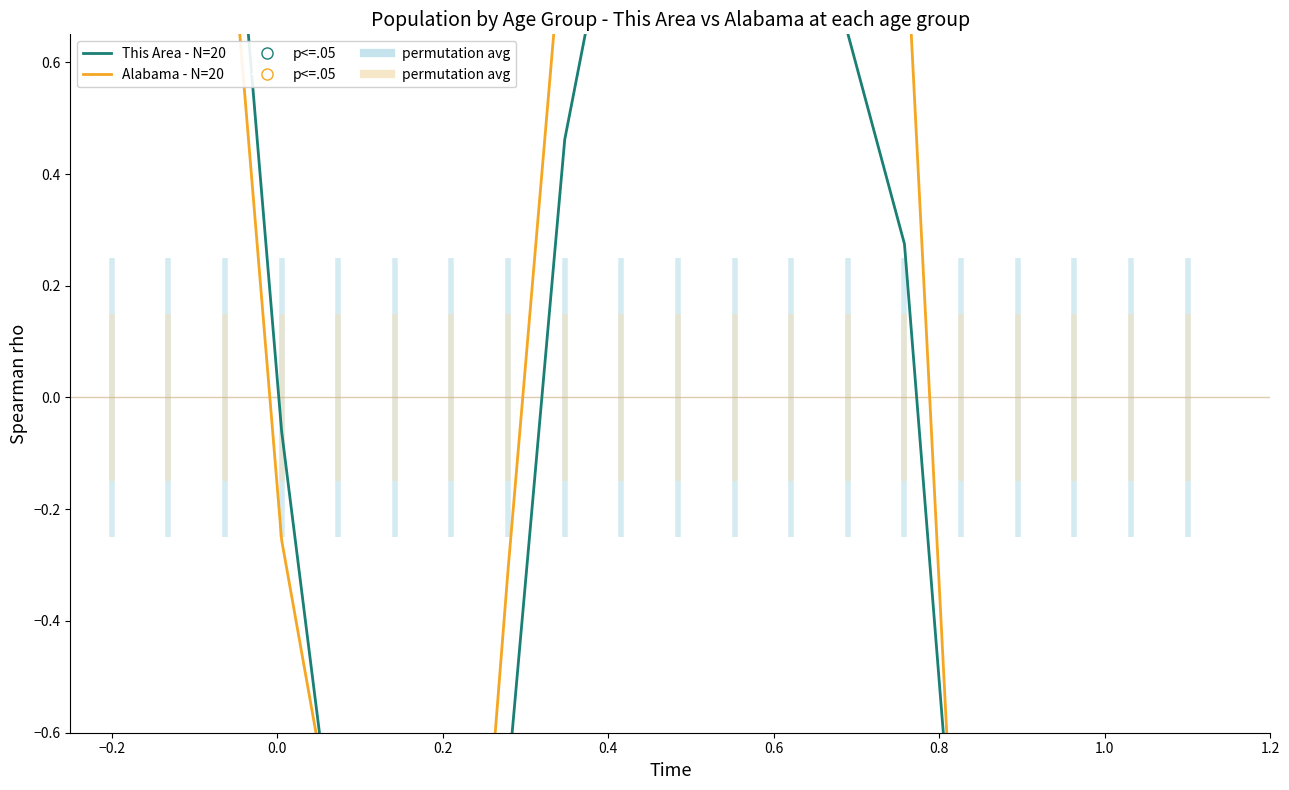

Is the value of This Area - N=20 at 0.4 greater than the value of Alabama - N=20 at 0.6?

Yes